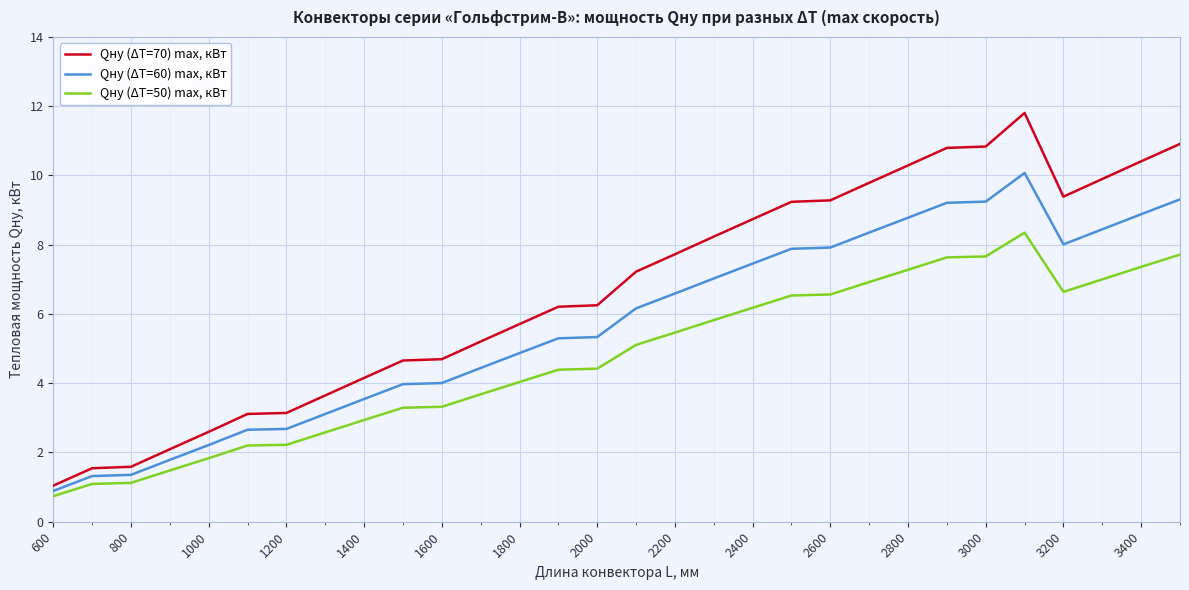

What is the difference between the maximum and minimum values in the Qну (ΔT=60) max, кВт series?

9.2